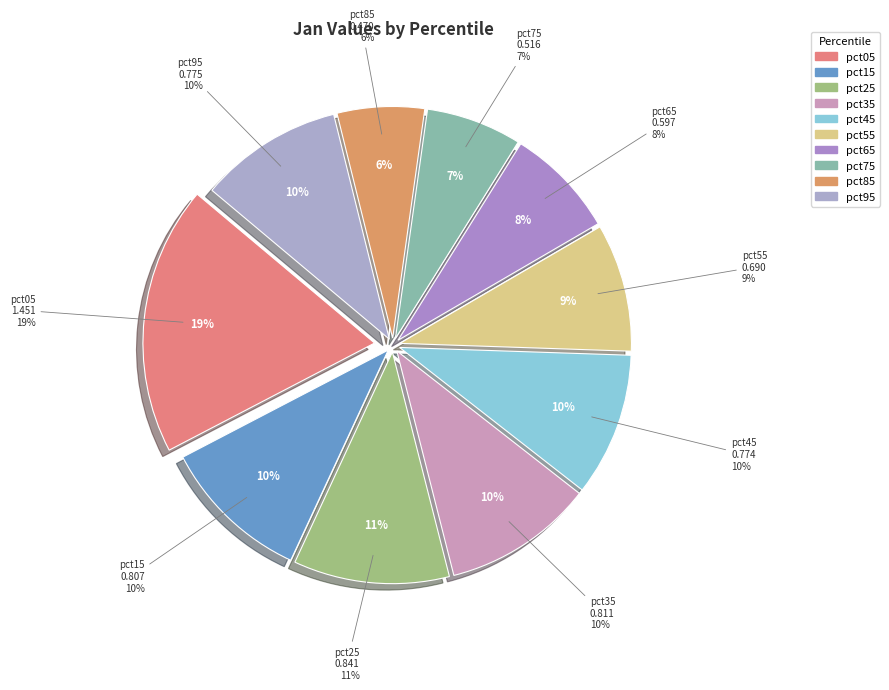

To the nearest percent, what is the average slice percentage?

10%